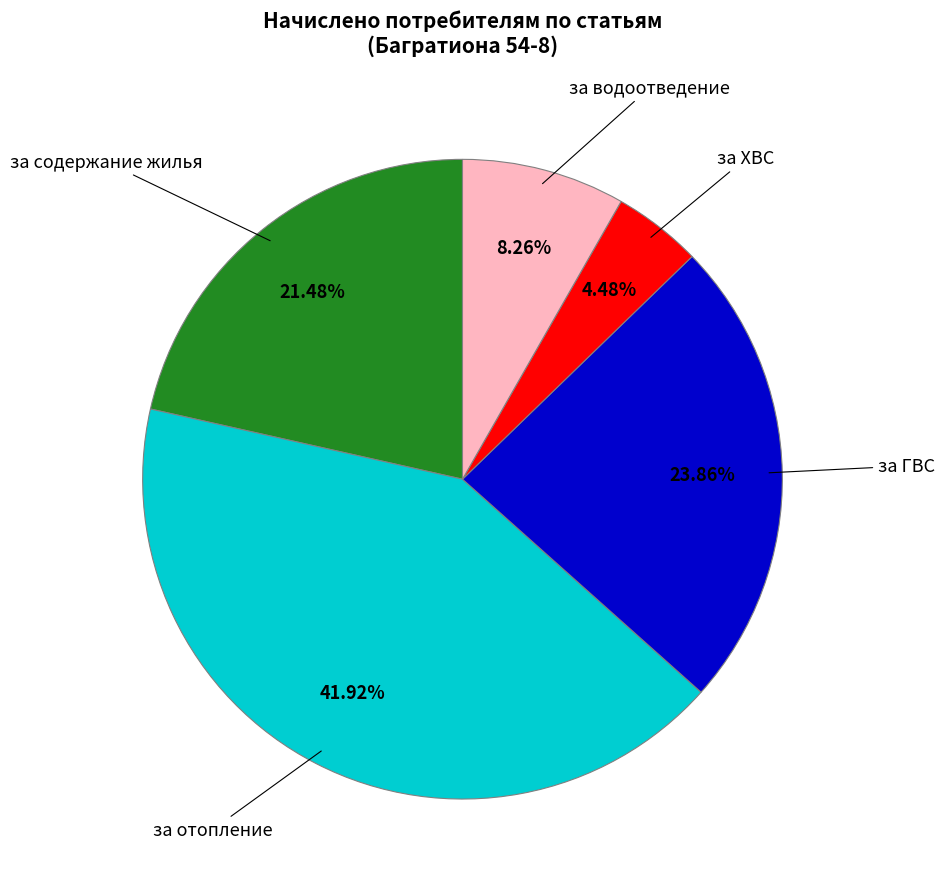

Does any single category account for the majority?

No